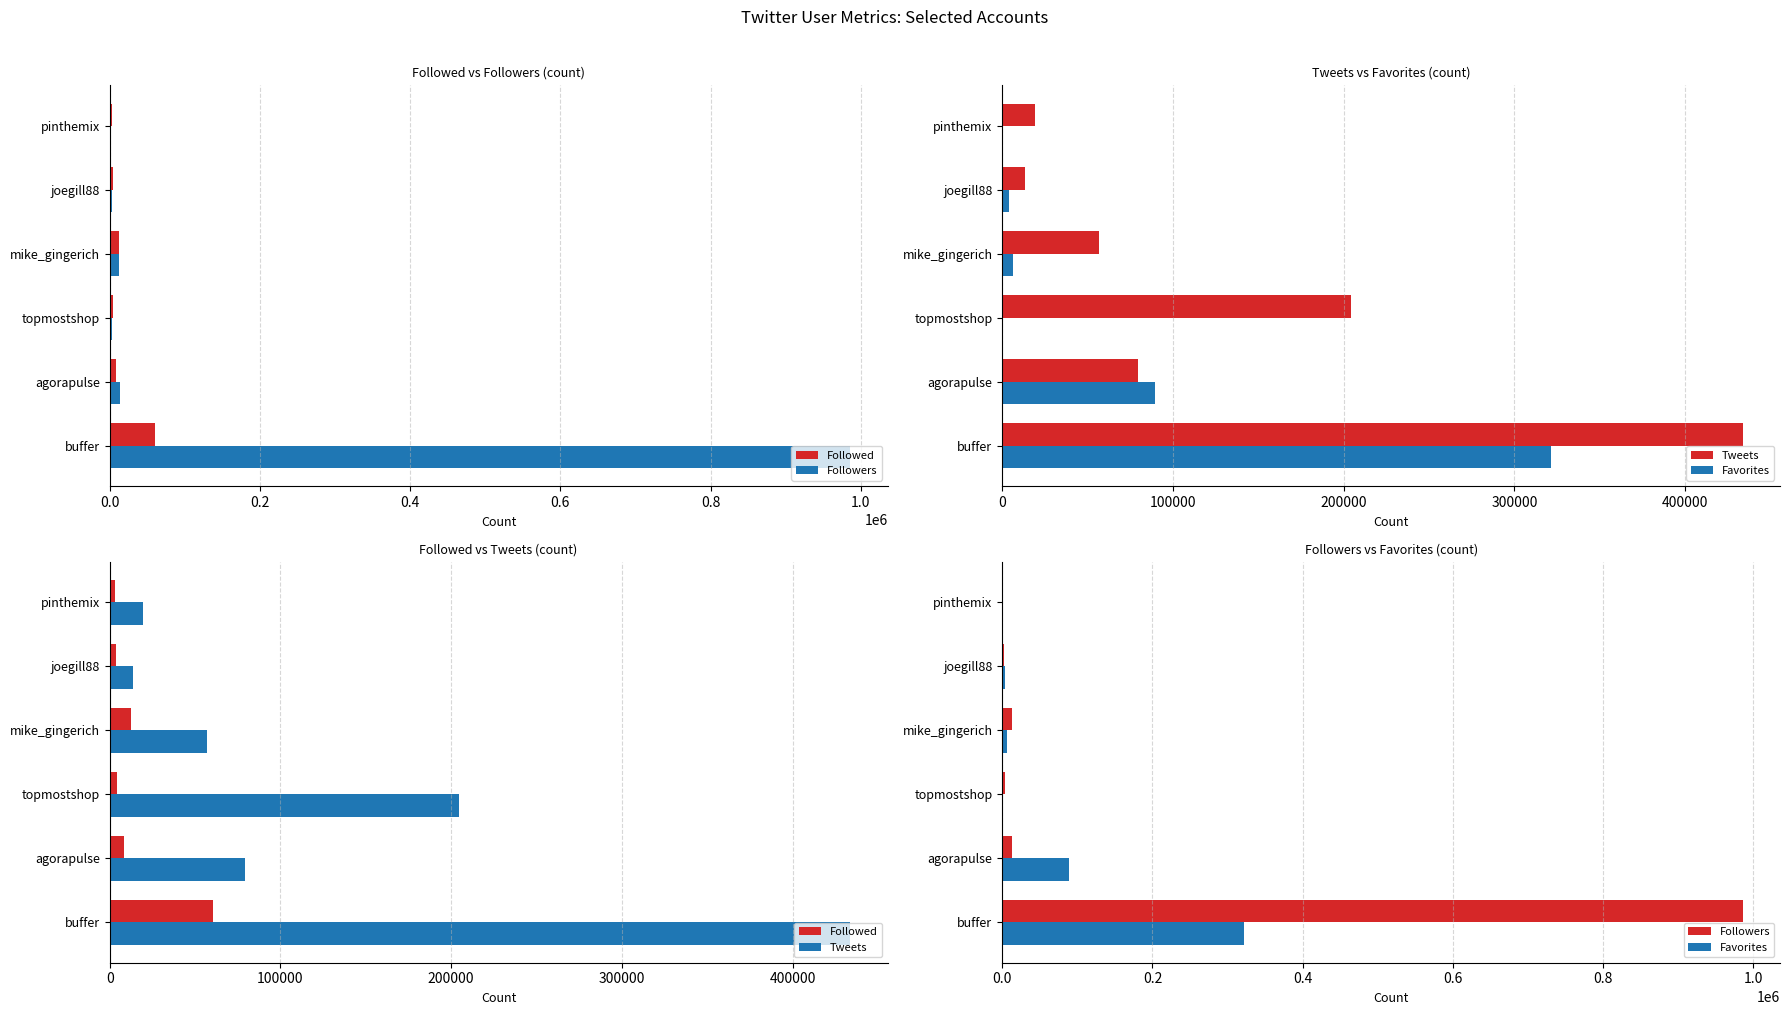

What is the average value of the Favorites series?

70229